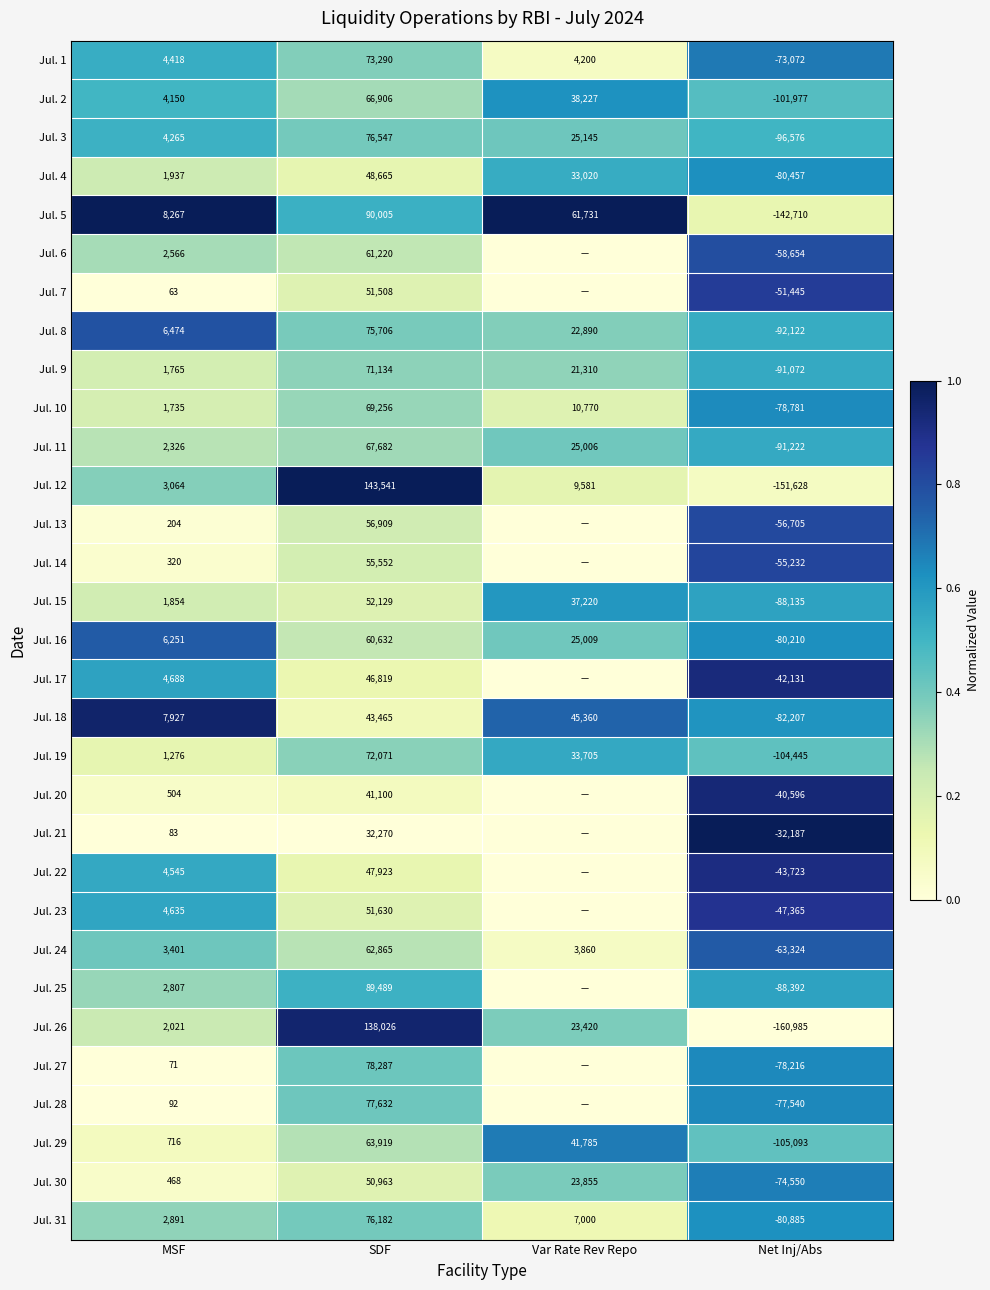

Is the value of Jul. 15 at MSF greater than the value of Jul. 2 at Net Inj/Abs?

Yes